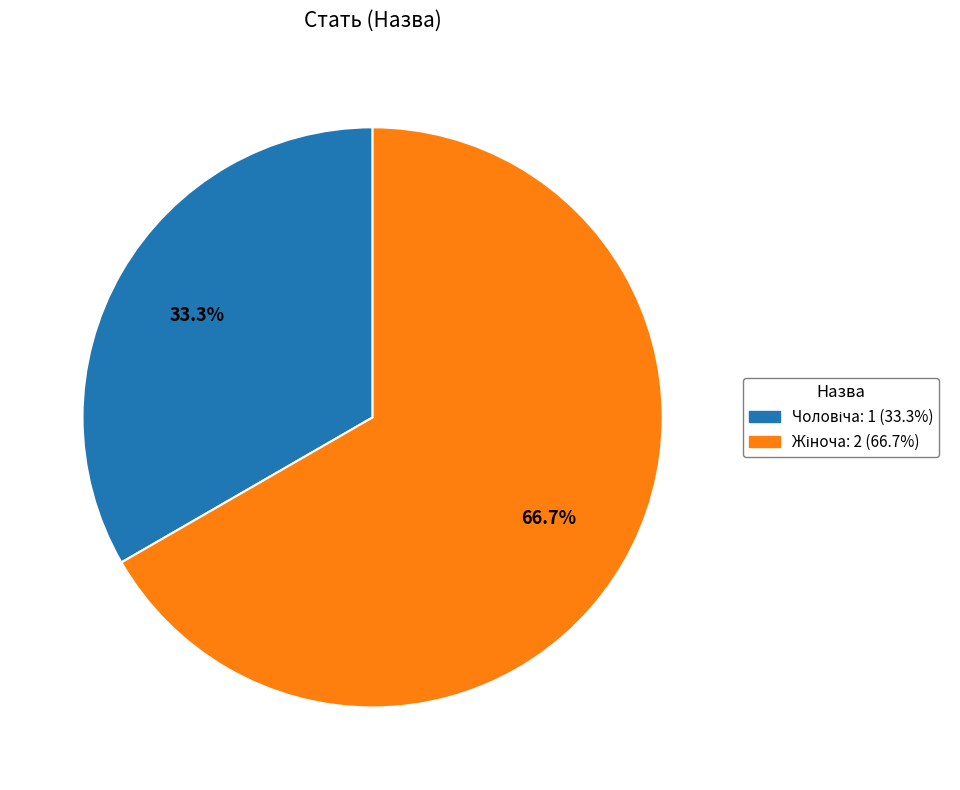

Is there any slice that represents more than half of the pie?

Yes